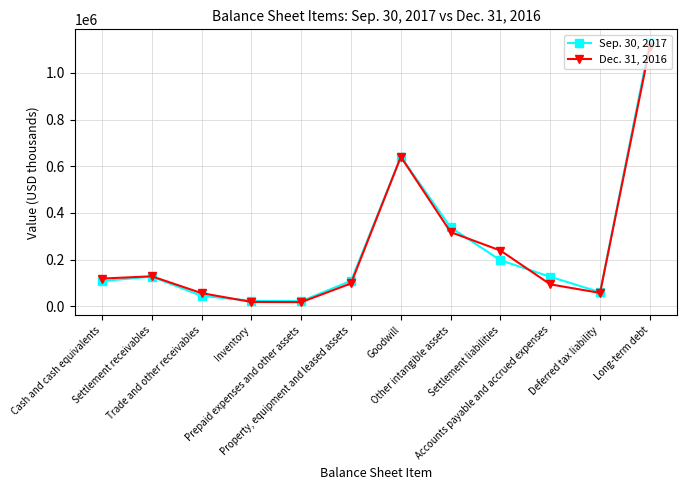

Is it true that Dec. 31, 2016 equals 98439 at Property, equipment and leased assets?

True